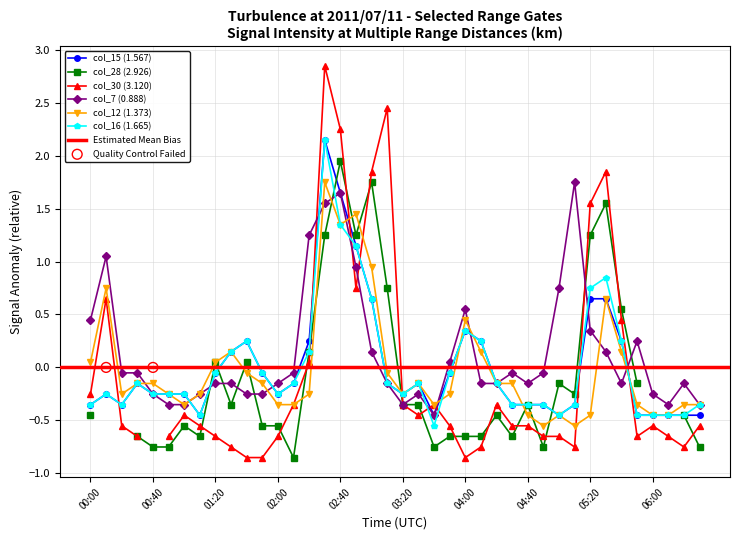

True or false: col_12 (1.373) has a value of -0.8 at 06:00.

False